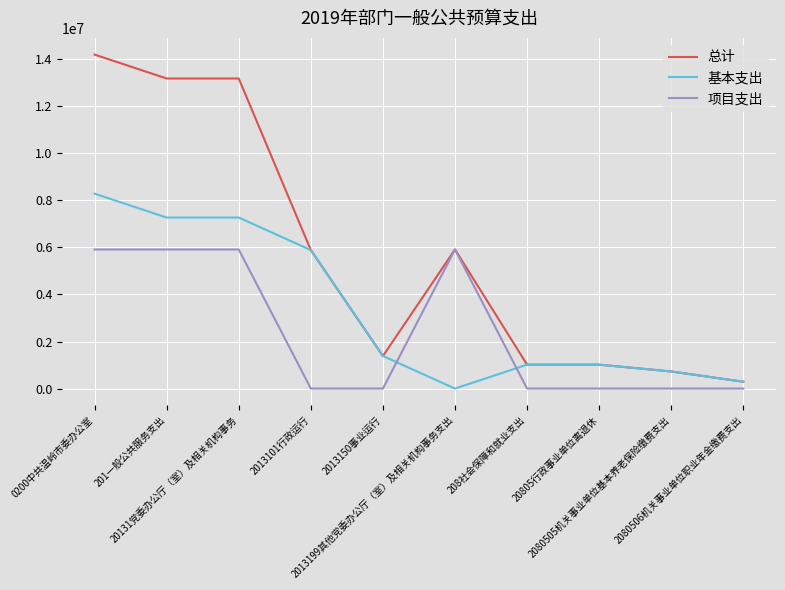

List the series in order of their overall mean, lowest first.

项目支出, 基本支出, 总计